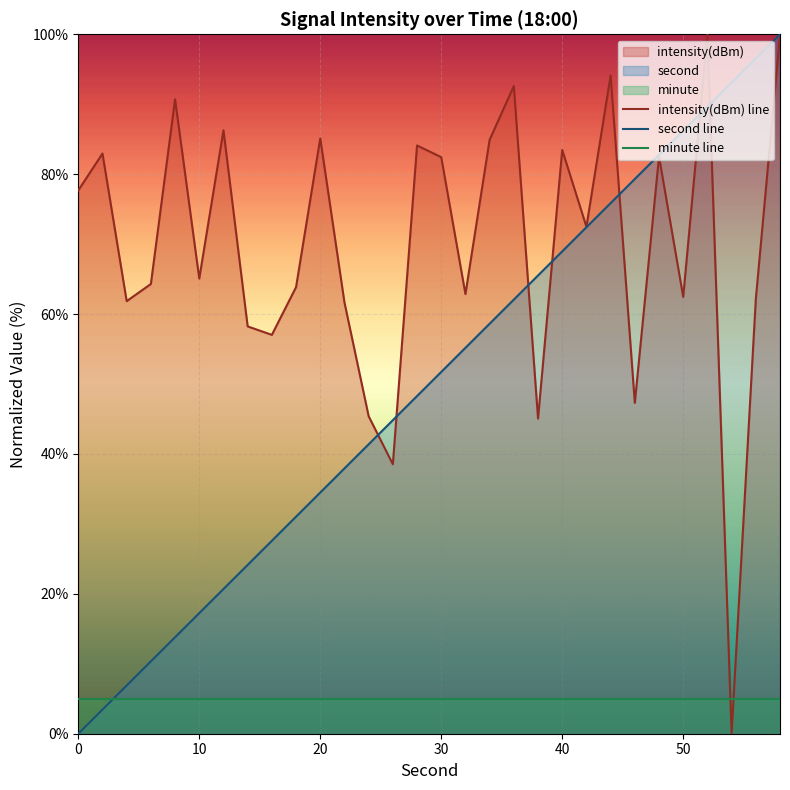

True or false: minute line has more than 0 interior local peaks.

False